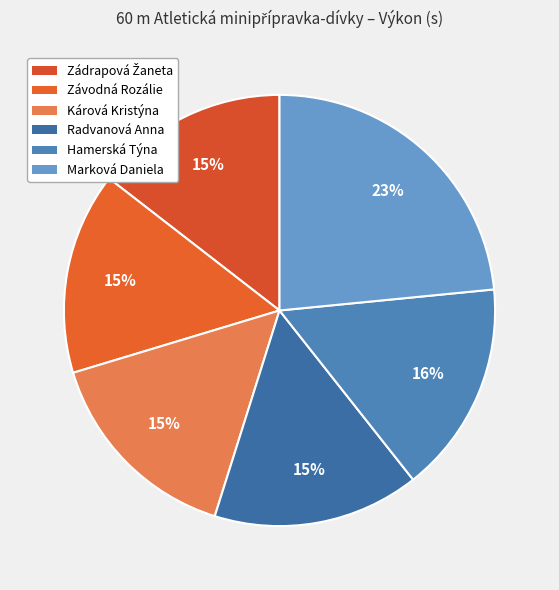

To the nearest percent, what portion does Kárová Kristýna represent?

15%